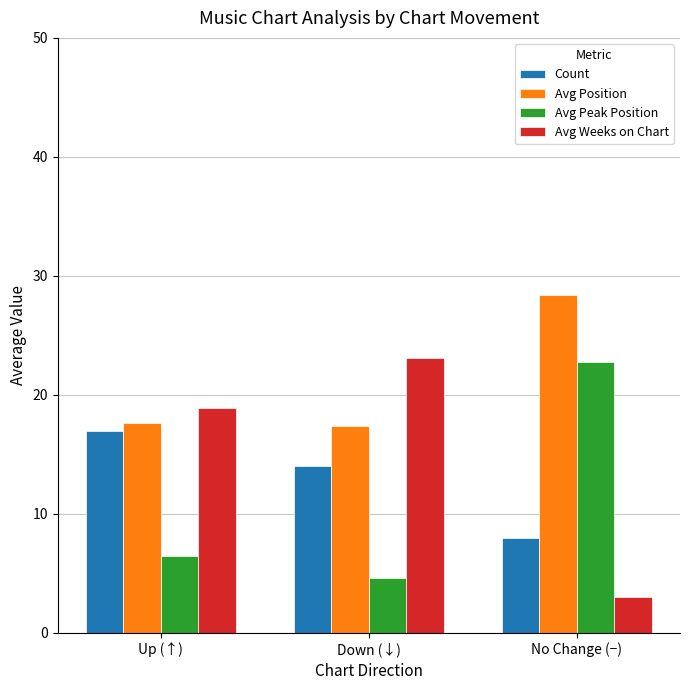

At which category is the sum across all series the highest?

No Change (−)